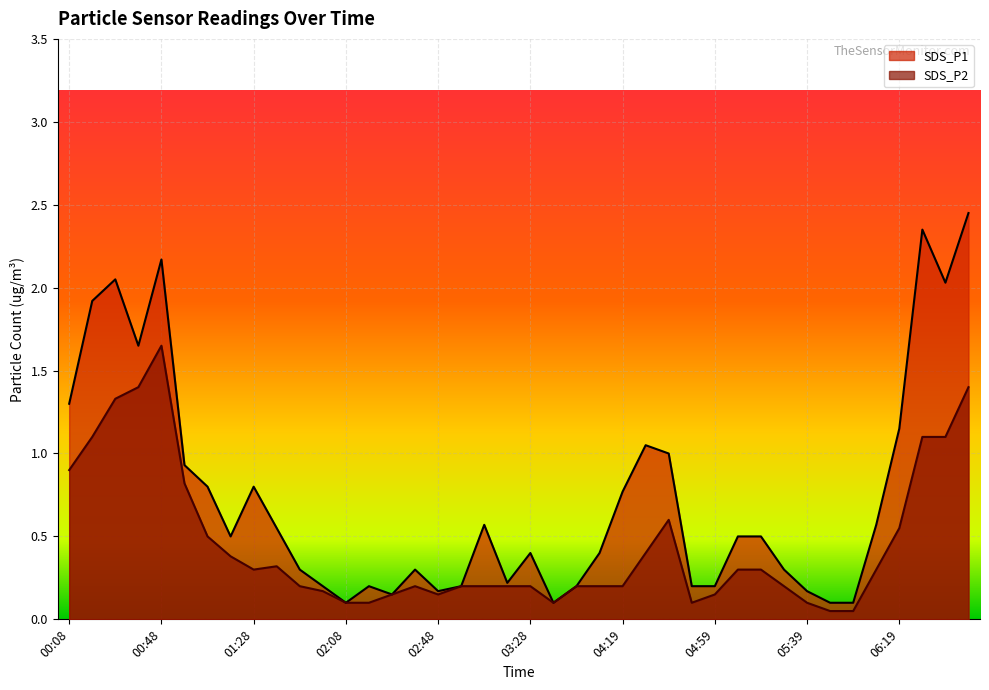

Read the SDS_P2 value at 06:39.

1.1